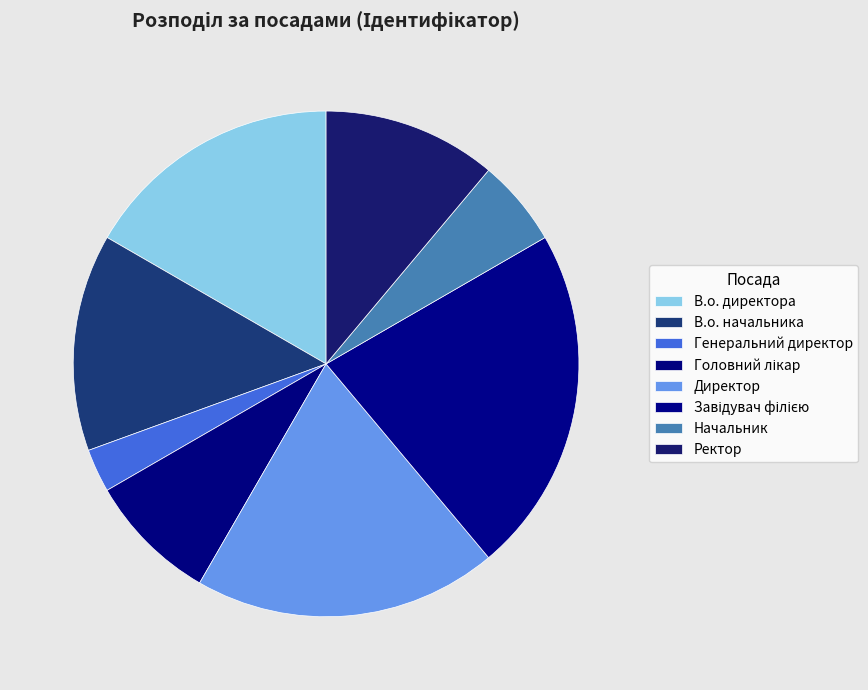

Count the number of slices in the pie.

8